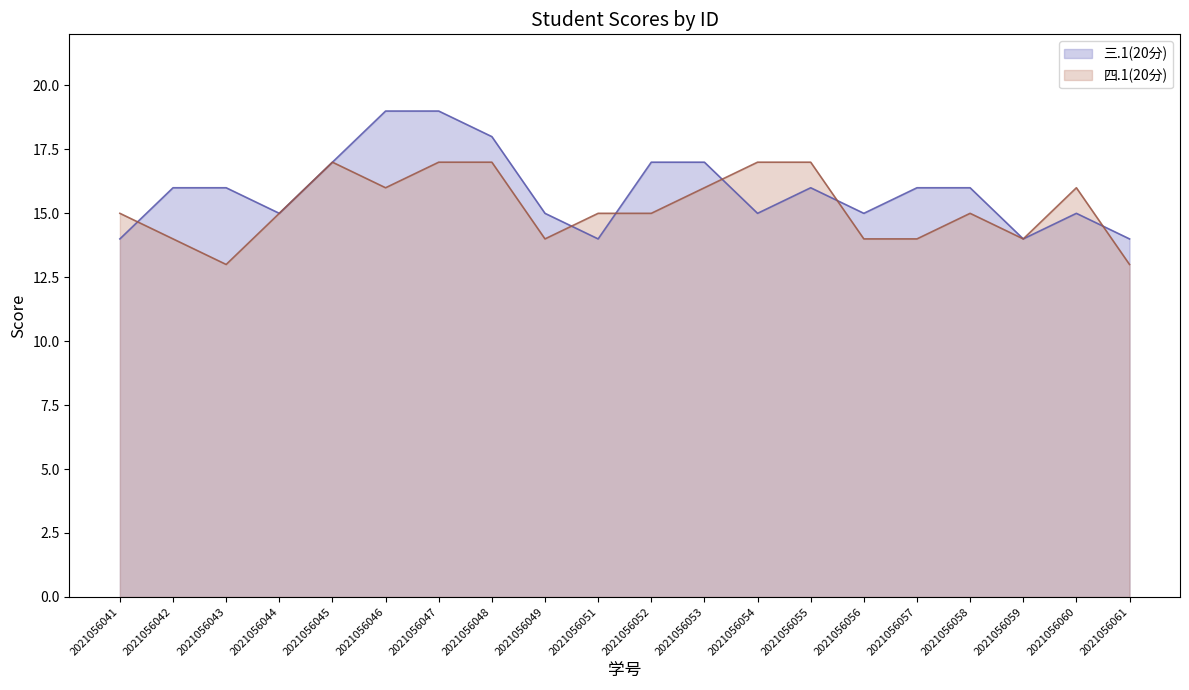

Does the chart display data point markers on the line(s)?

No